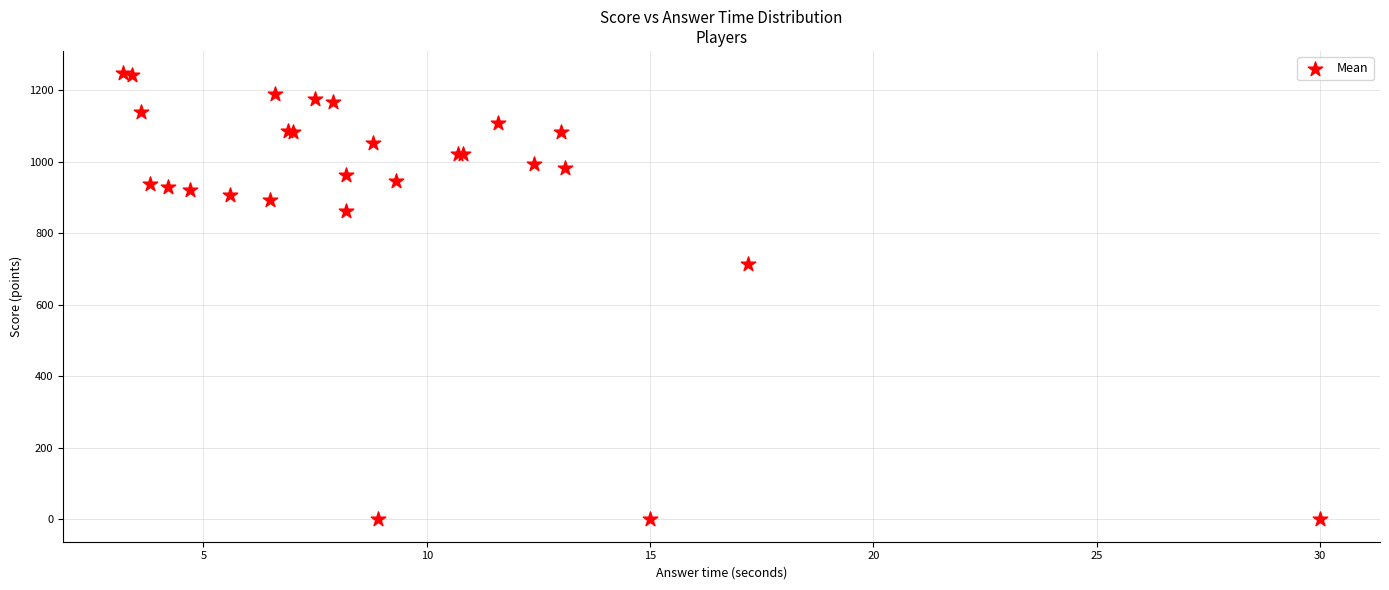

What Y value in the scatter plot is closest to 623?

713